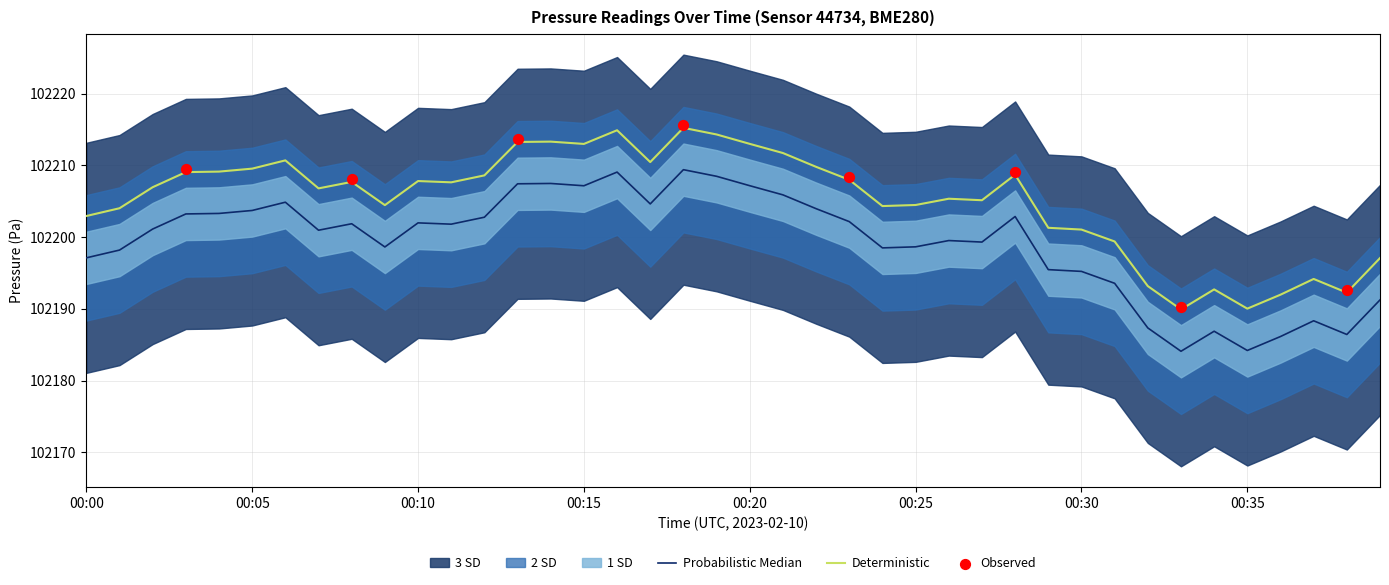

Approximately how many times larger is the value at 00:04 compared to 00:01?

1.0